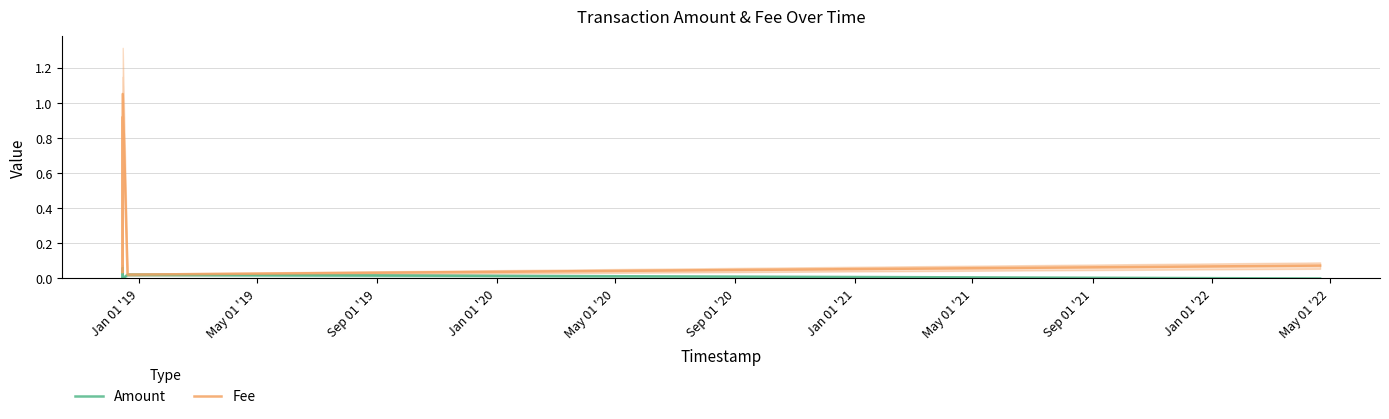

What is the highest value of the Fee series?

1.1